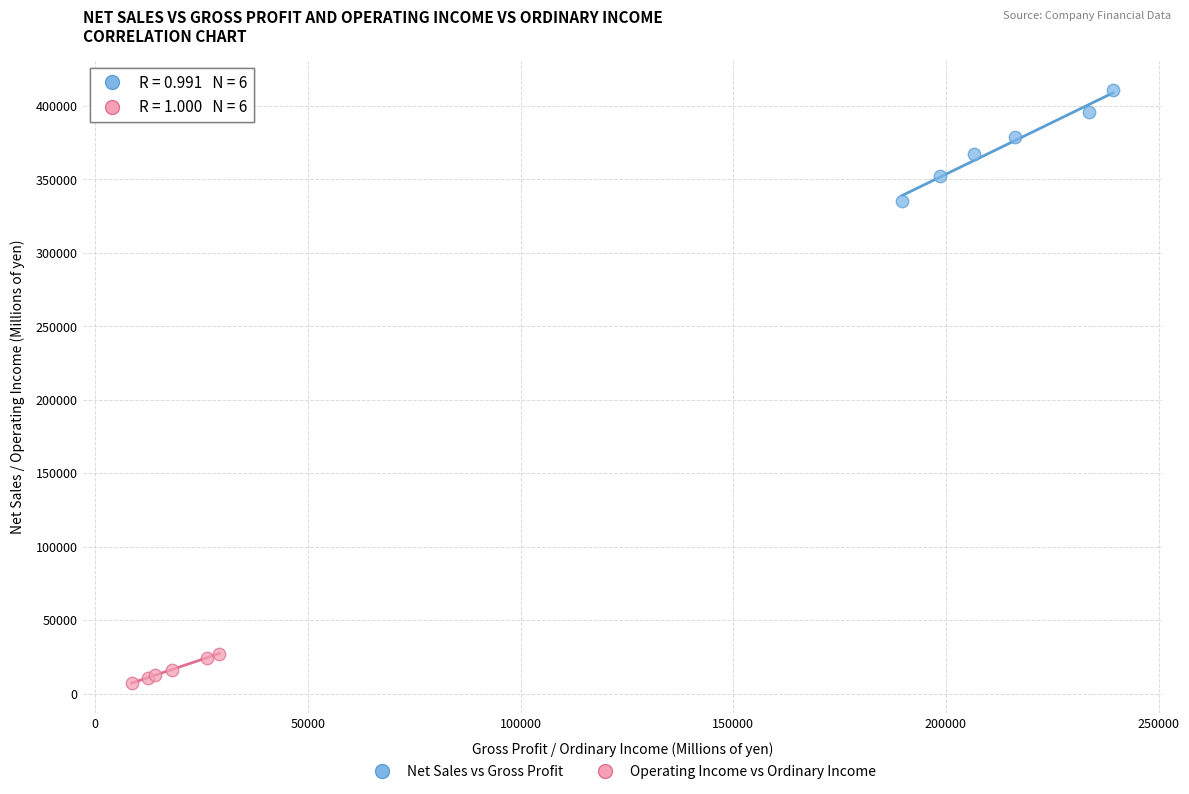

Which series has the widest spread of Y values?

Net Sales vs Gross Profit